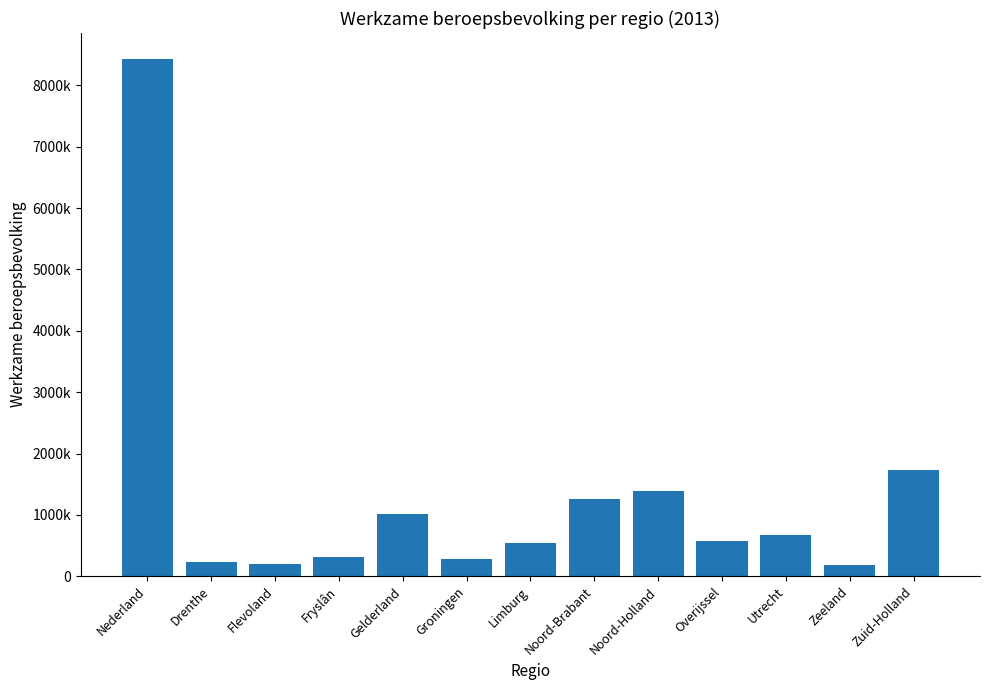

What position from the right is Gelderland?

9